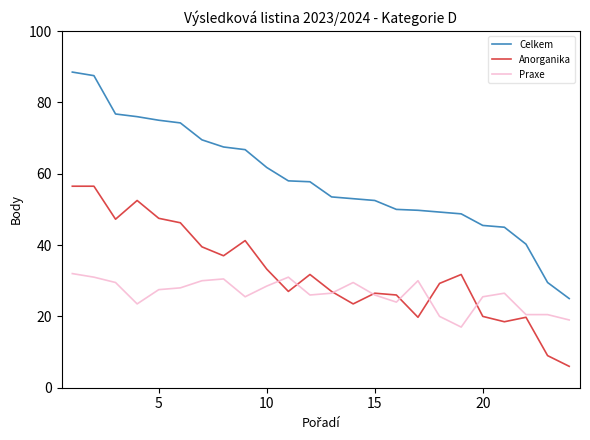

Which series has the largest total across all categories?

Celkem